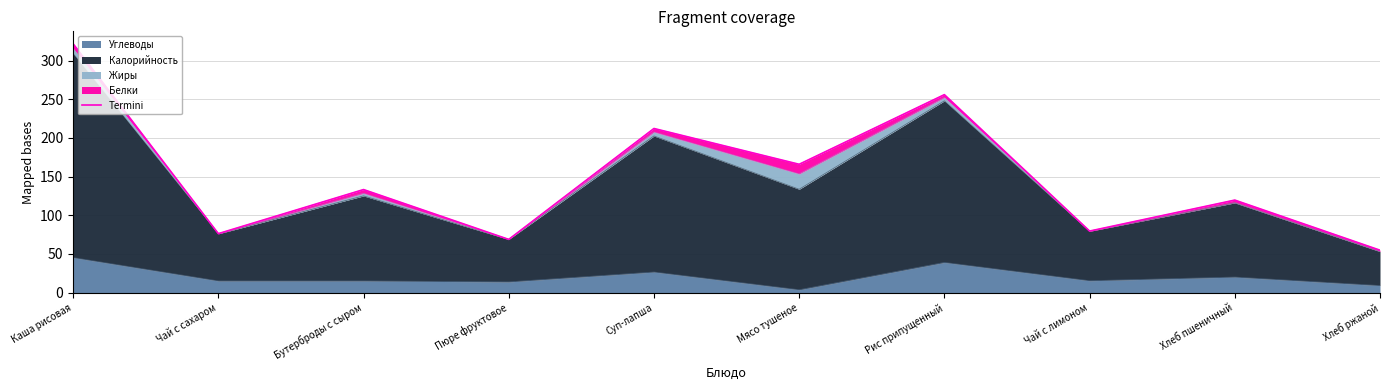

How many lines are shown in the chart?

1